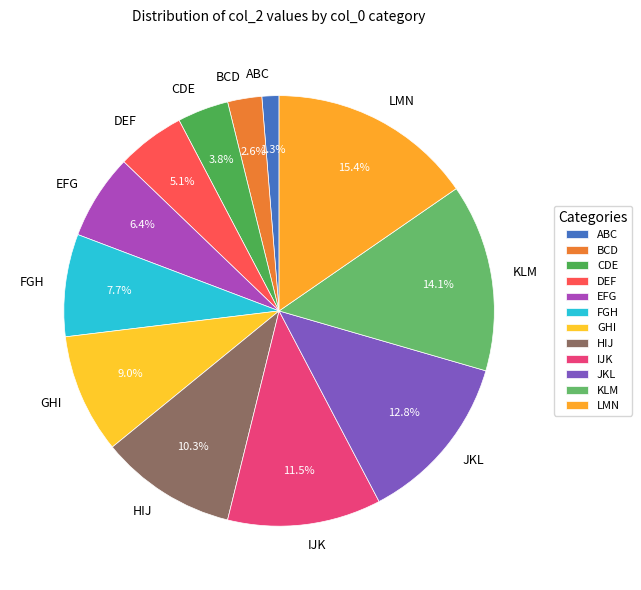

To the nearest percent, what is the difference between the IJK and EFG slice percentages?

5%